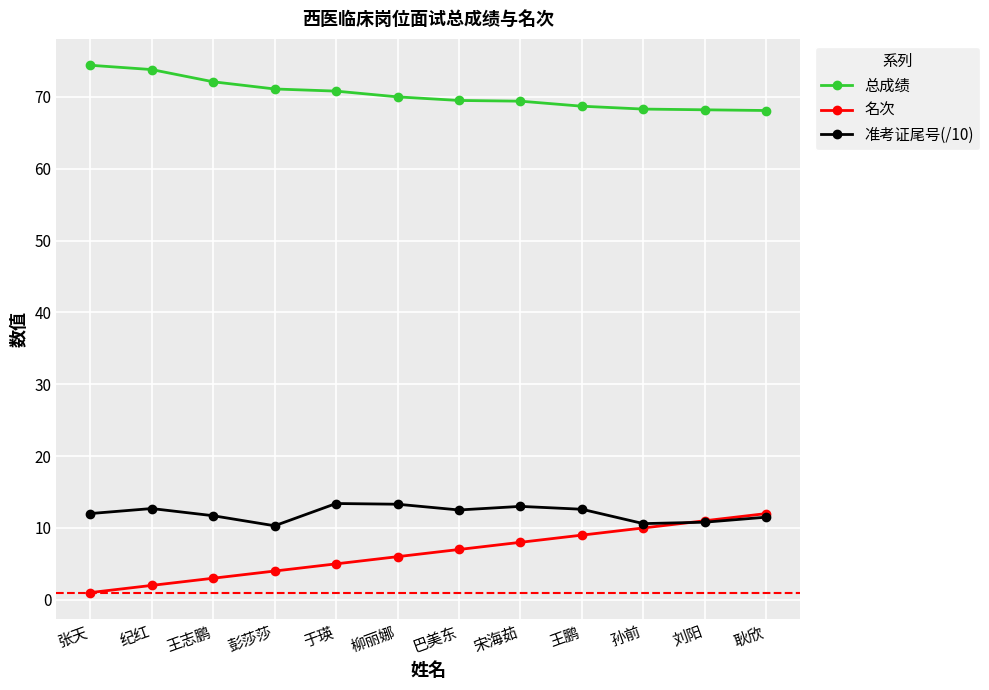

What is the smallest value displayed?

1.0